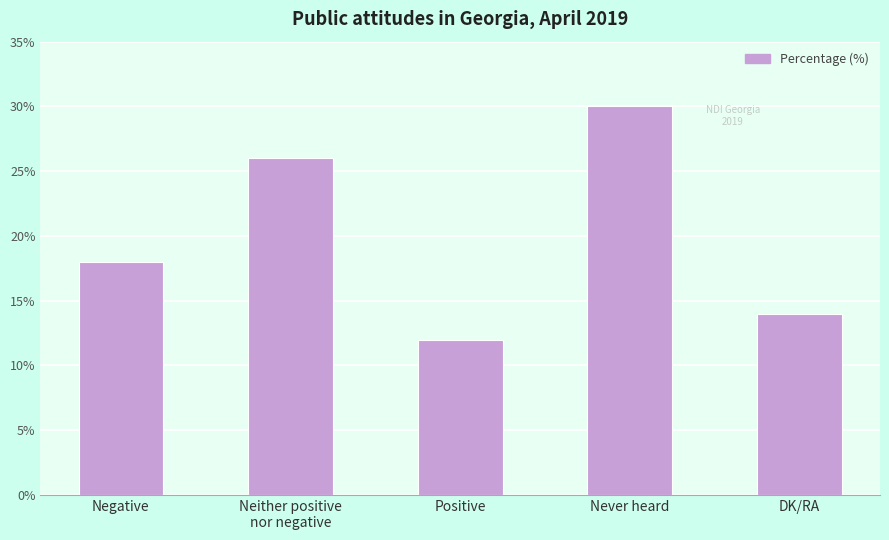

What is the change in value from Neither positive
nor negative to Positive?

-14